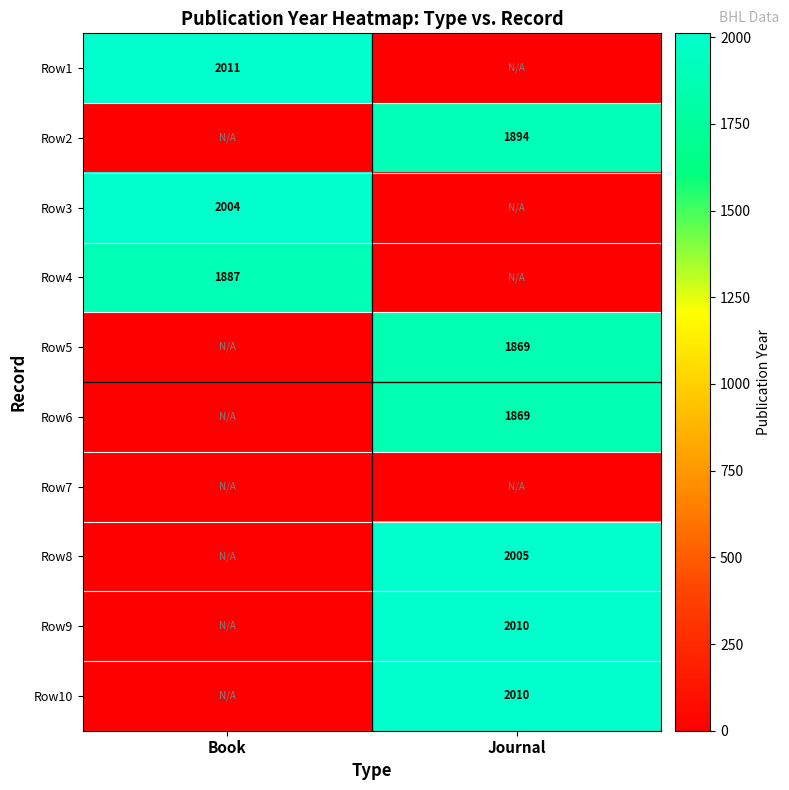

The Row2 series shows 1894 at Journal. True or false?

True